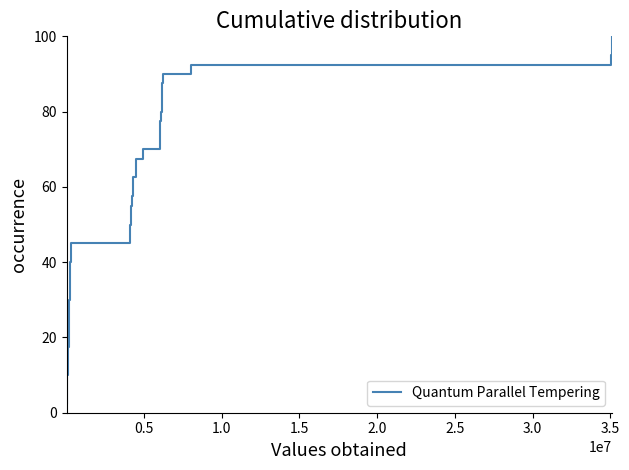

What is the maximum value shown in the chart?

100.0